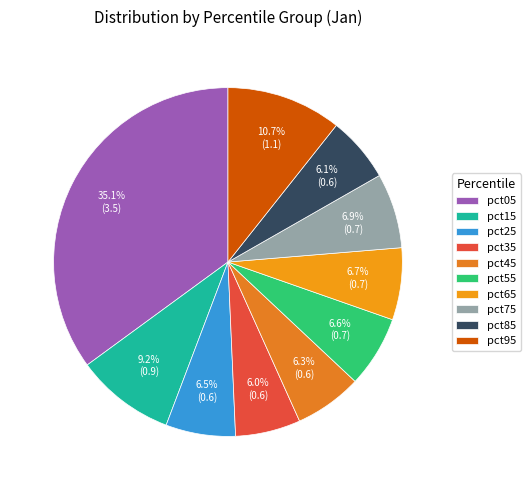

What percentage is the pct25 slice, to the nearest percent?

6%